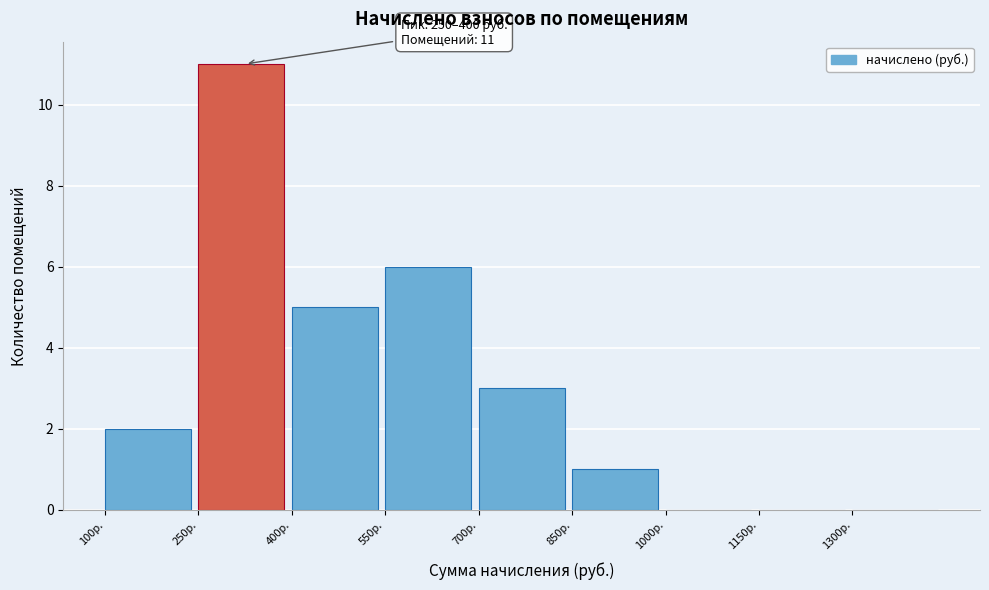

Over which range of the x-axis is the bar tallest?

250 to 400